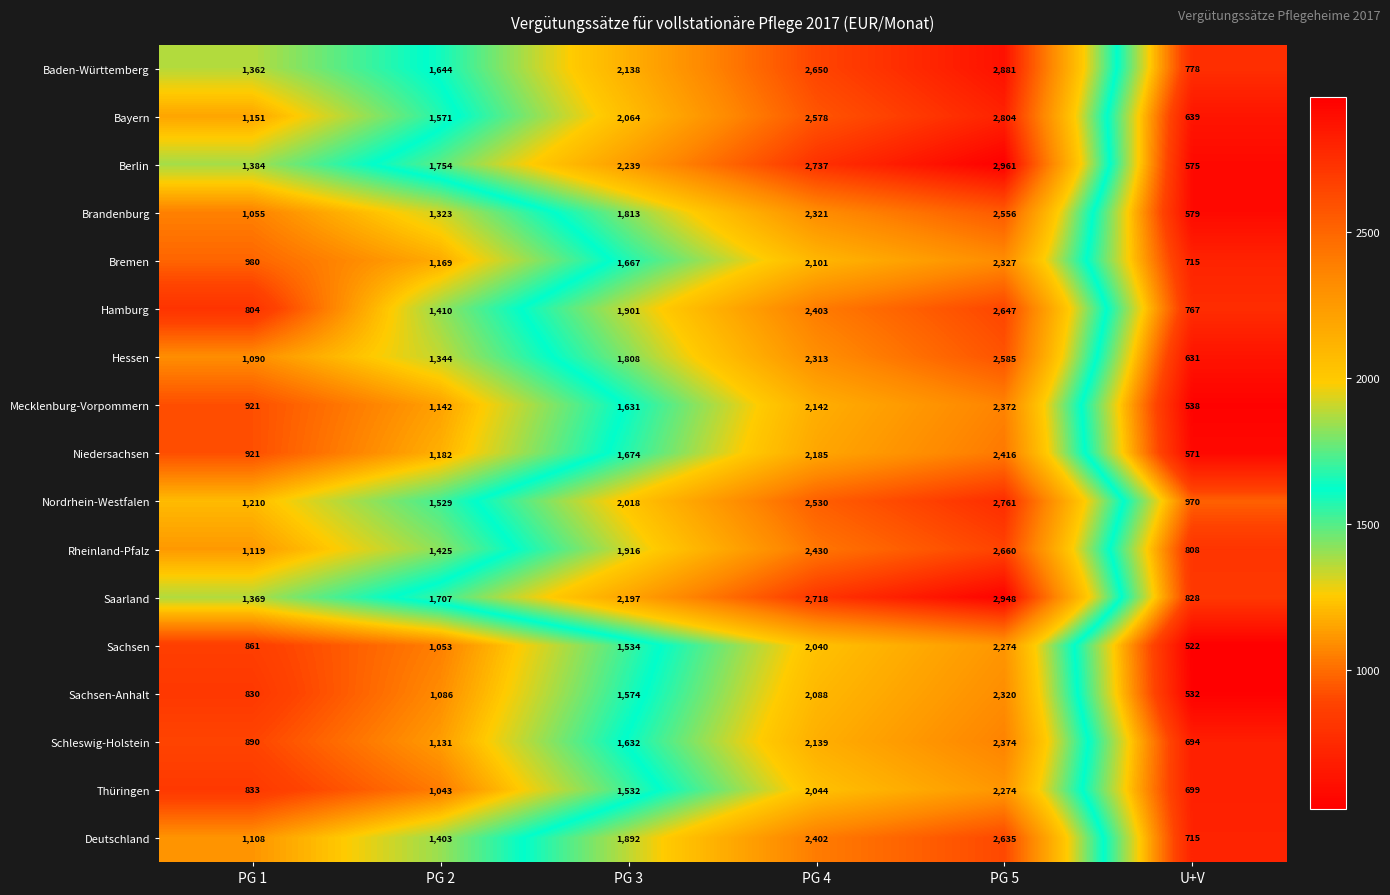

What is the difference between the second highest and minimum values in the Thüringen series?

1345